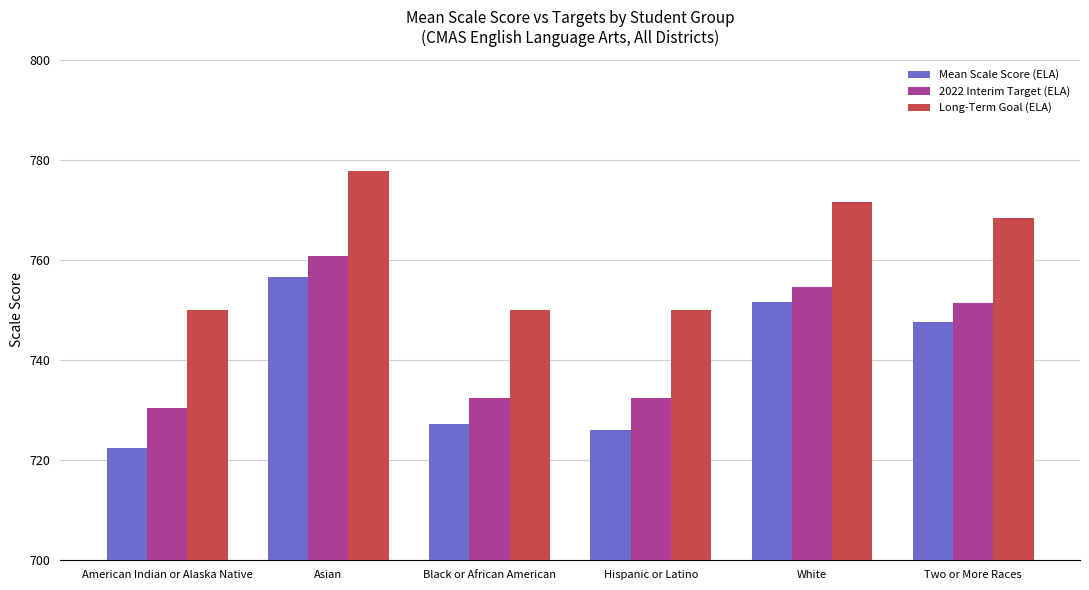

Read the Long-Term Goal (ELA) value at Black or African American.

750.0